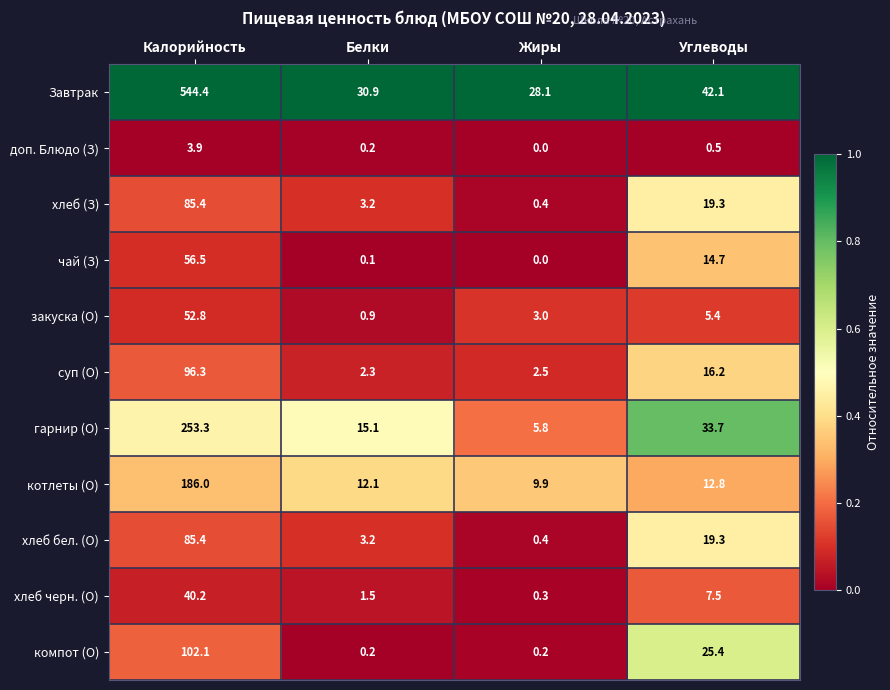

Read the Завтрак value at Калорийность.

544.4